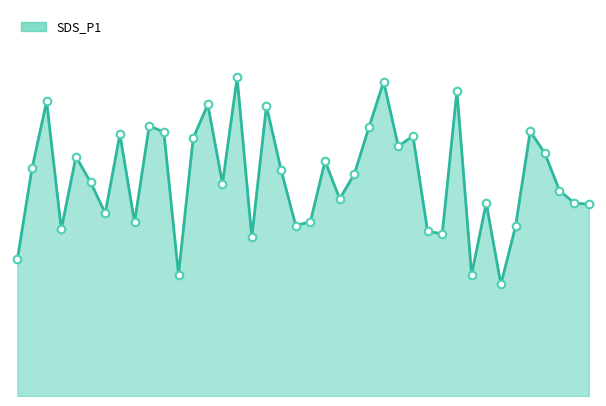

Does the chart have visible grid lines?

No